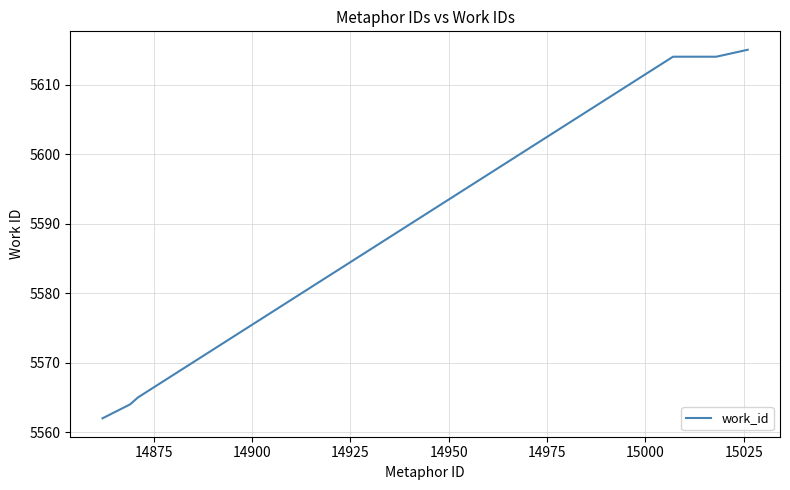

Reading left to right, list all the values displayed in this chart.

5562	5564	5565	5614	5614	5614	5614	5614	5615